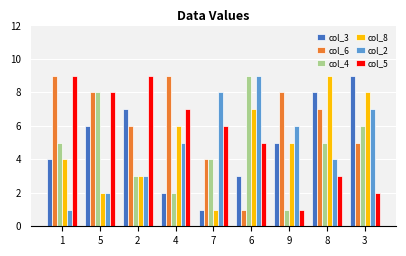

Are the bars grouped side by side (vs. stacked)?

Yes